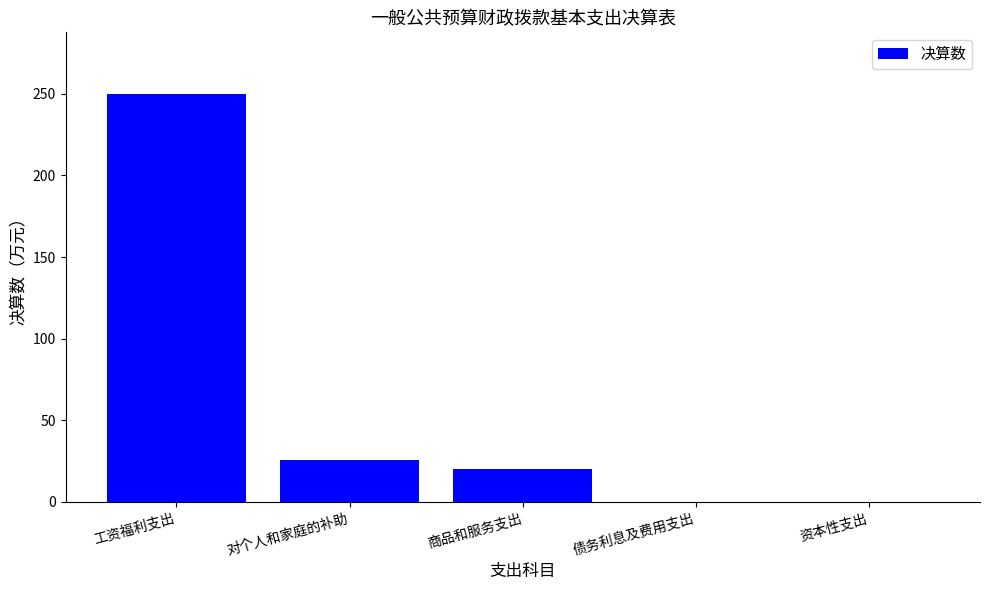

What is the greatest value displayed?

250.2